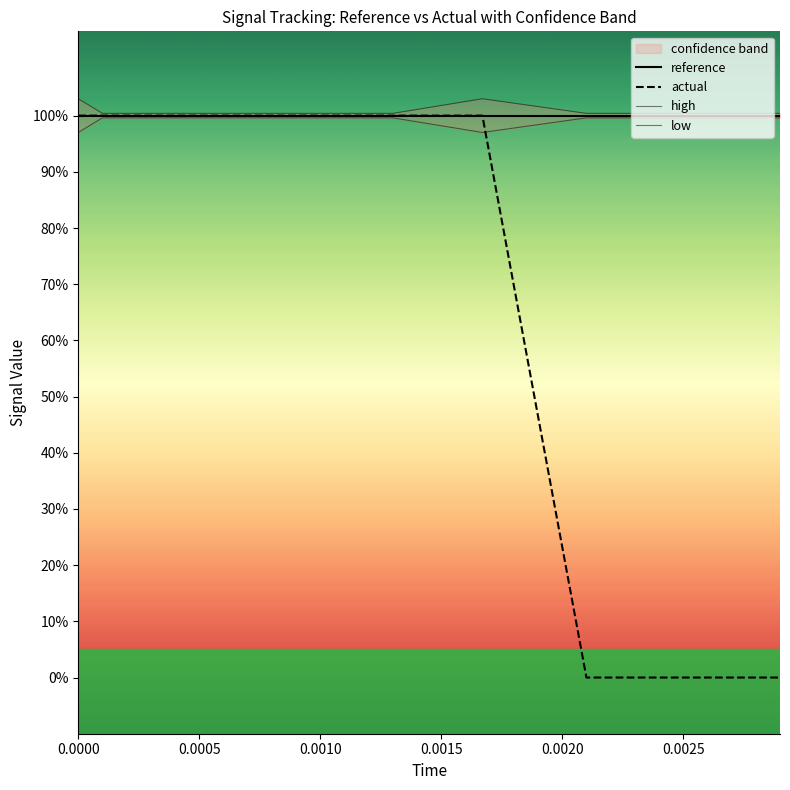

Is the value of reference at 12 greater than the value of high at 0.0030?

No